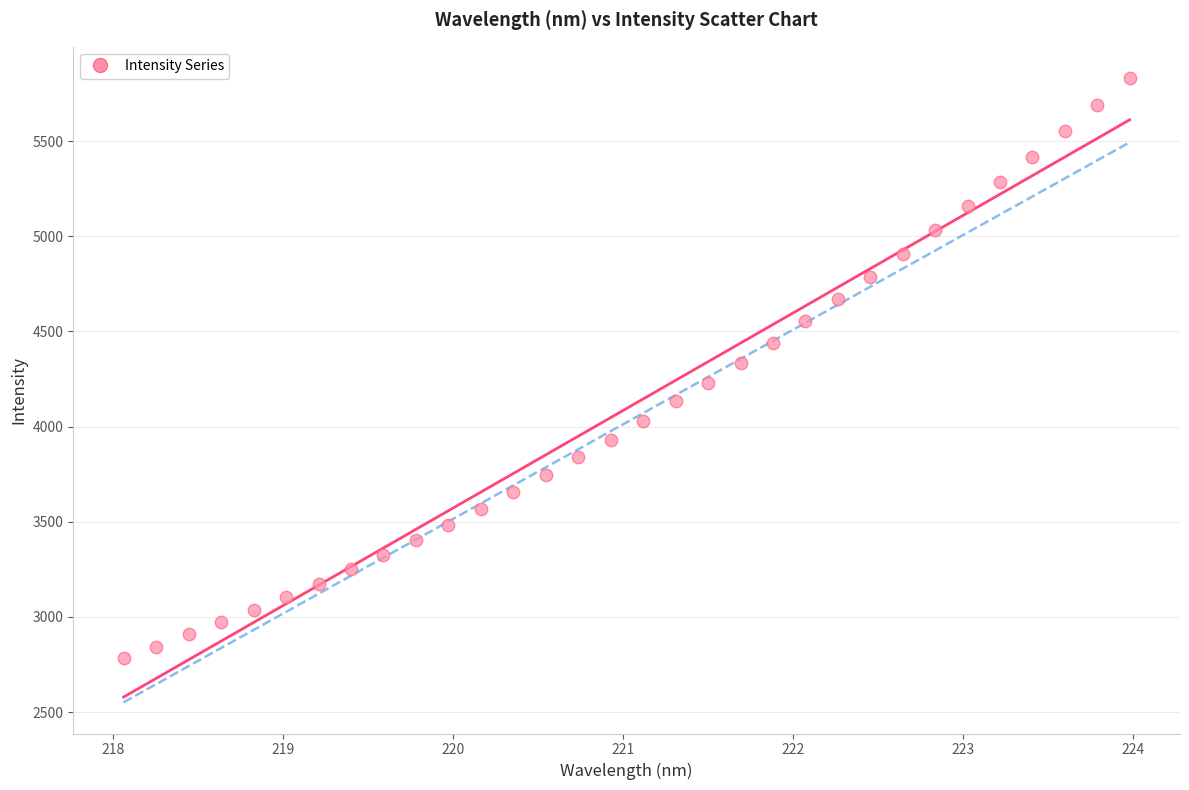

What is the range of X values (max minus min)?

5.9